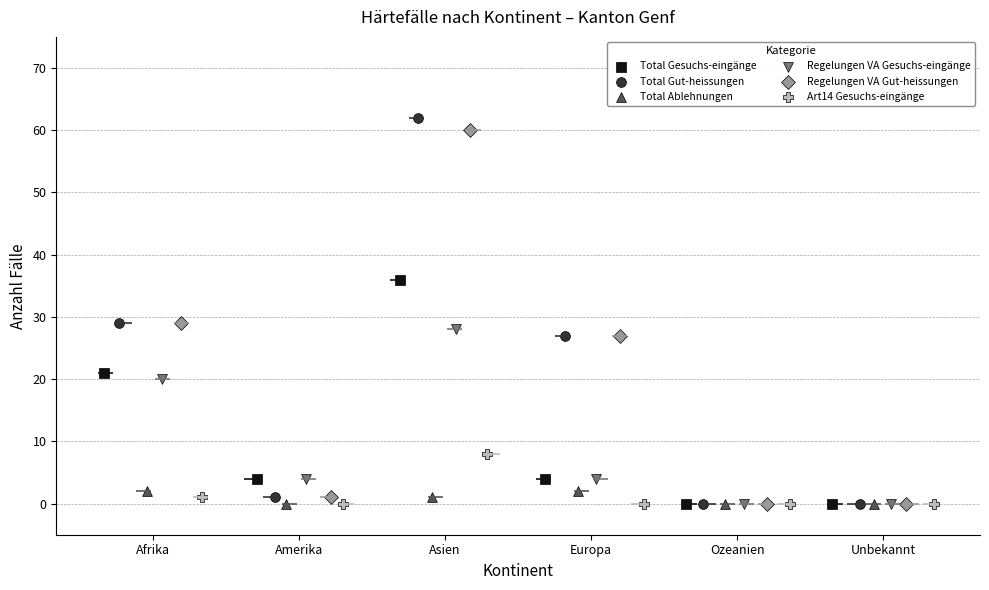

Which series reaches the maximum Y coordinate?

Total Gut-heissungen